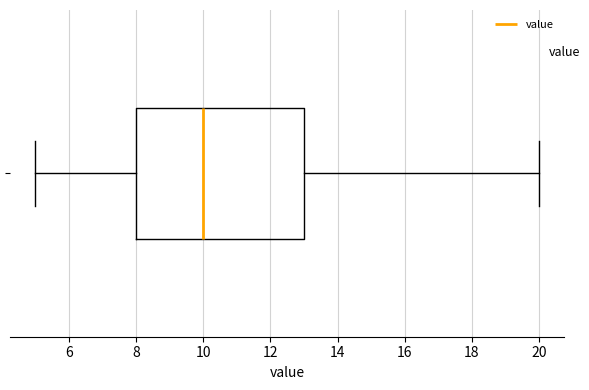

Read this box plot against the x-axis: the position of the median line, the range covered by the box, and the ends of both whiskers. The values are not printed on the chart, so give them approximately, as read against the axis.

median 10, box 8 to 13, whiskers 5 to 20